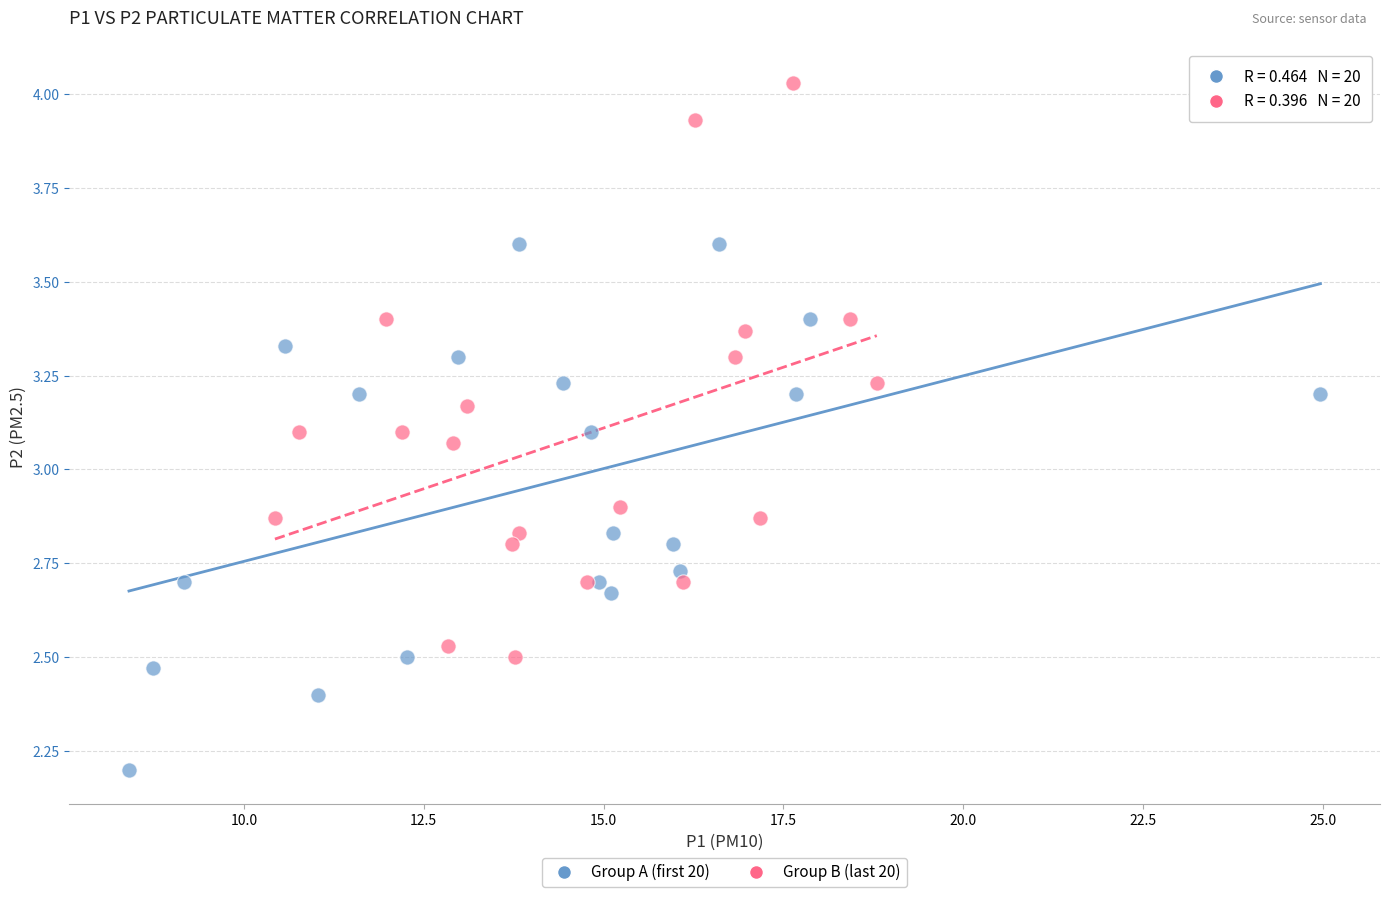

Which series reaches the minimum Y coordinate?

Group A (first 20)